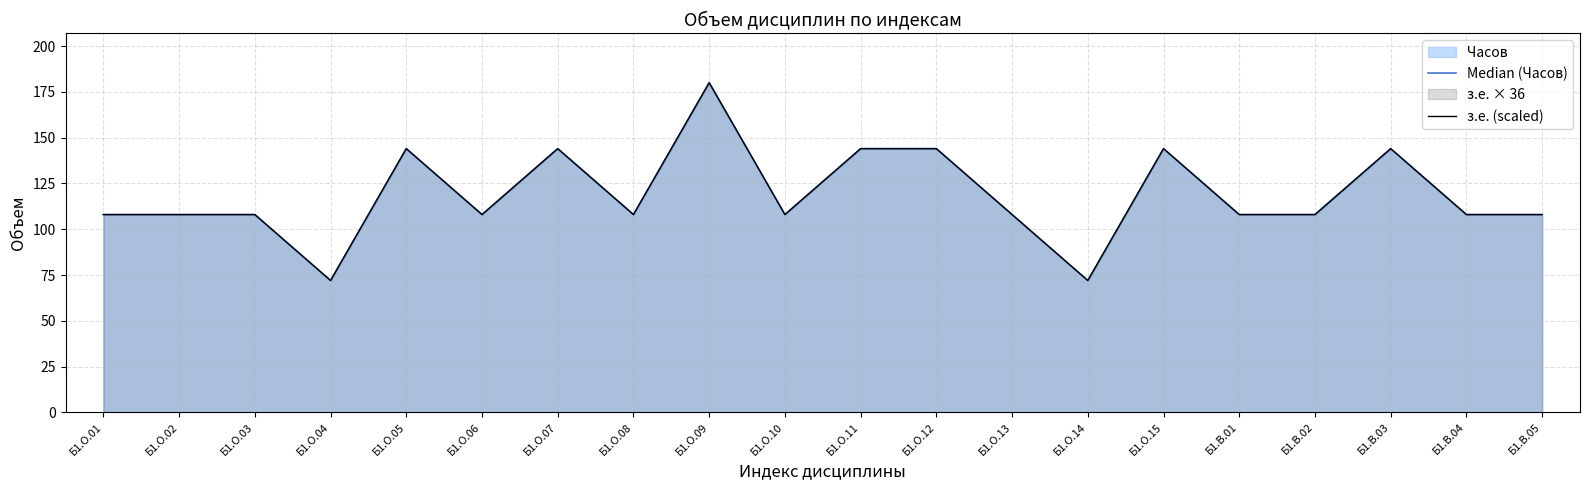

Is the value of Median (Часов) at Б1.В.02 greater than the value of з.е. (scaled) at Б1.О.09?

No